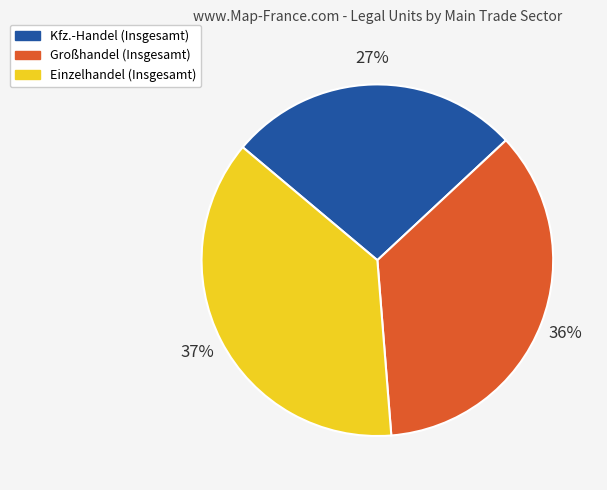

Combined, do Großhandel (Insgesamt) and Einzelhandel (Insgesamt) account for over 50%?

Yes